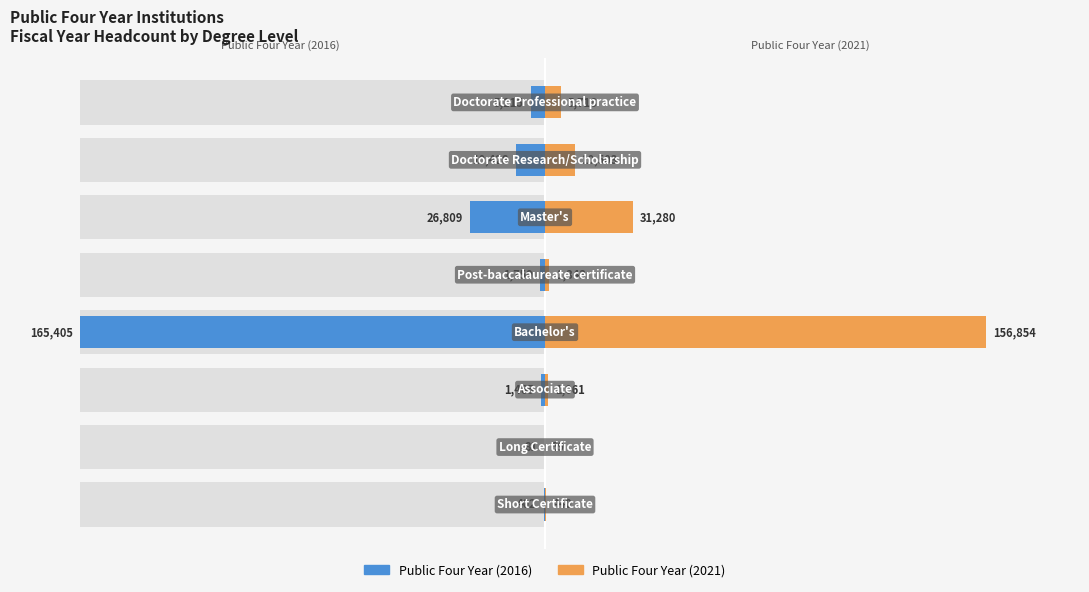

Is it true that Public Four Year (2021) equals 27.7 at 5?

False